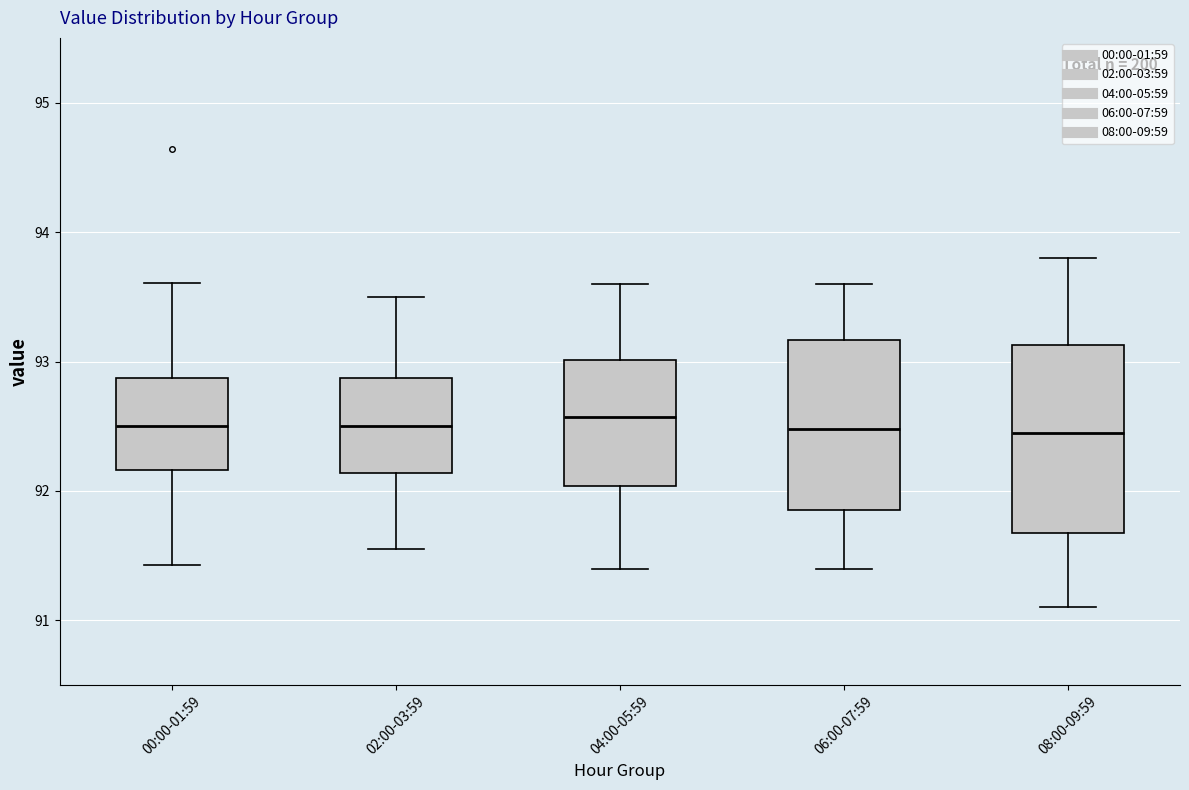

Comparing the boxes themselves (not the whiskers), which one is the tallest?

08:00-09:59